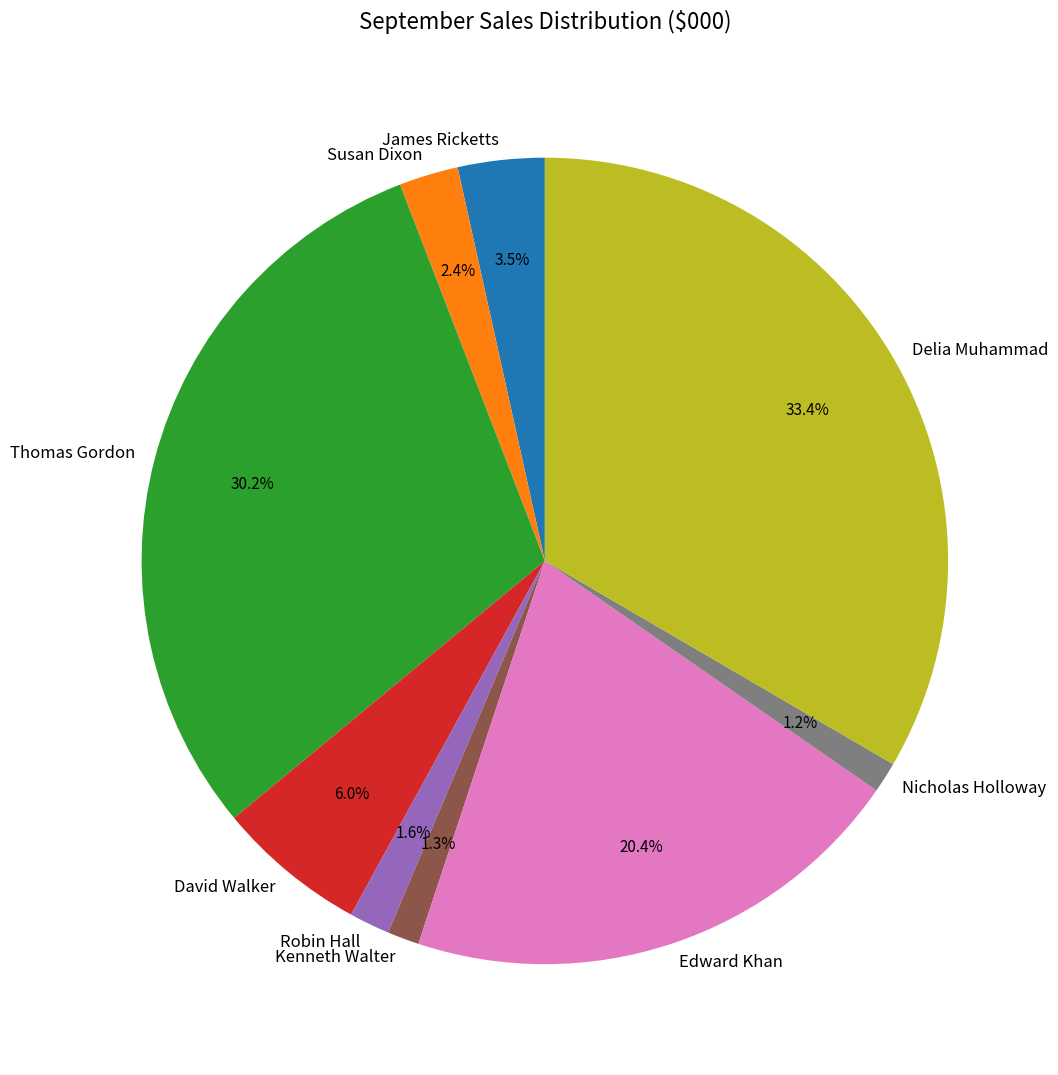

Count the number of slices in the pie.

9